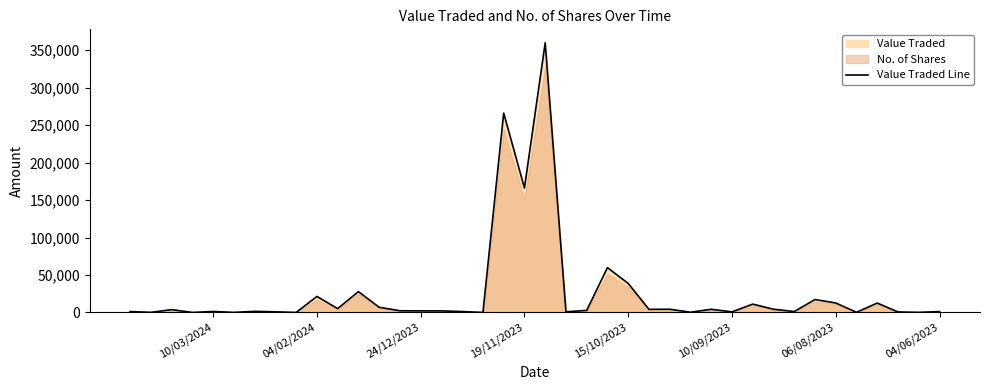

What is the sum of all values?

1046548